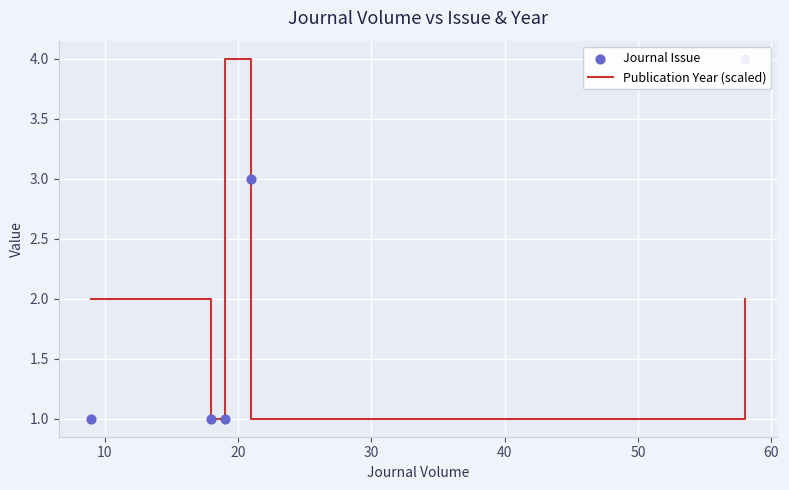

What are all the series names shown in the legend?

Publication Year (scaled), Journal Issue